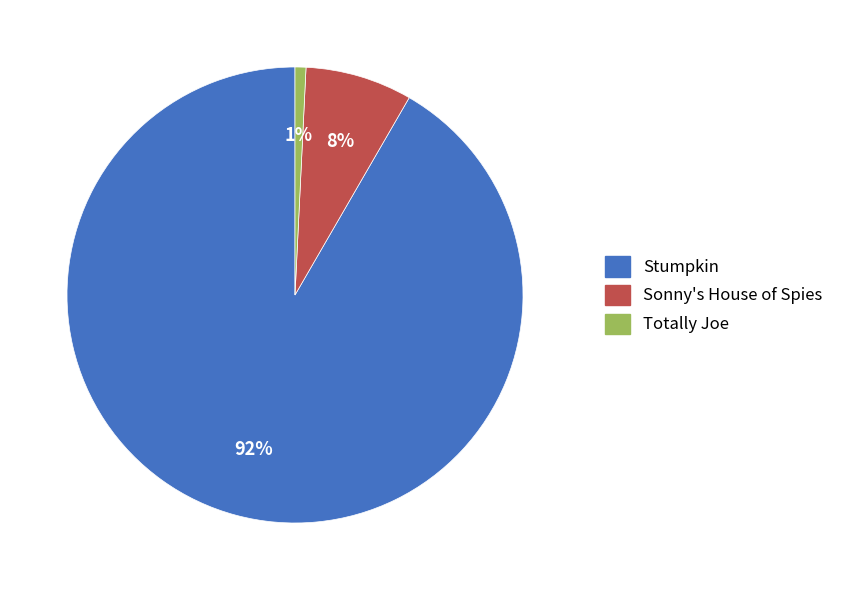

What is the smallest slice in the pie chart?

Totally Joe